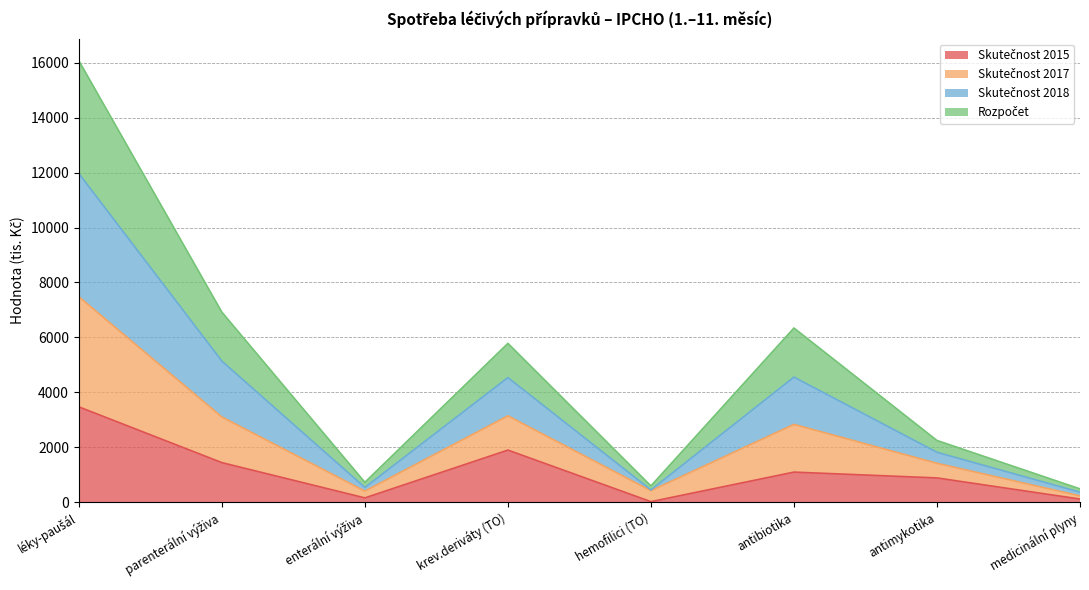

What position from the left is medicinální plyny?

8